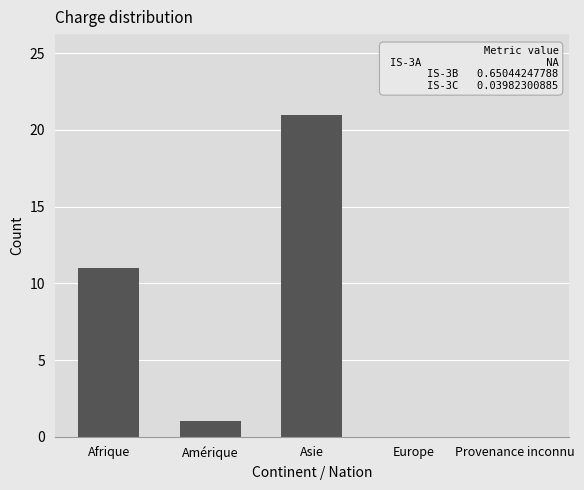

What is the ratio of the value at Asie to the value at Amérique?

21.0